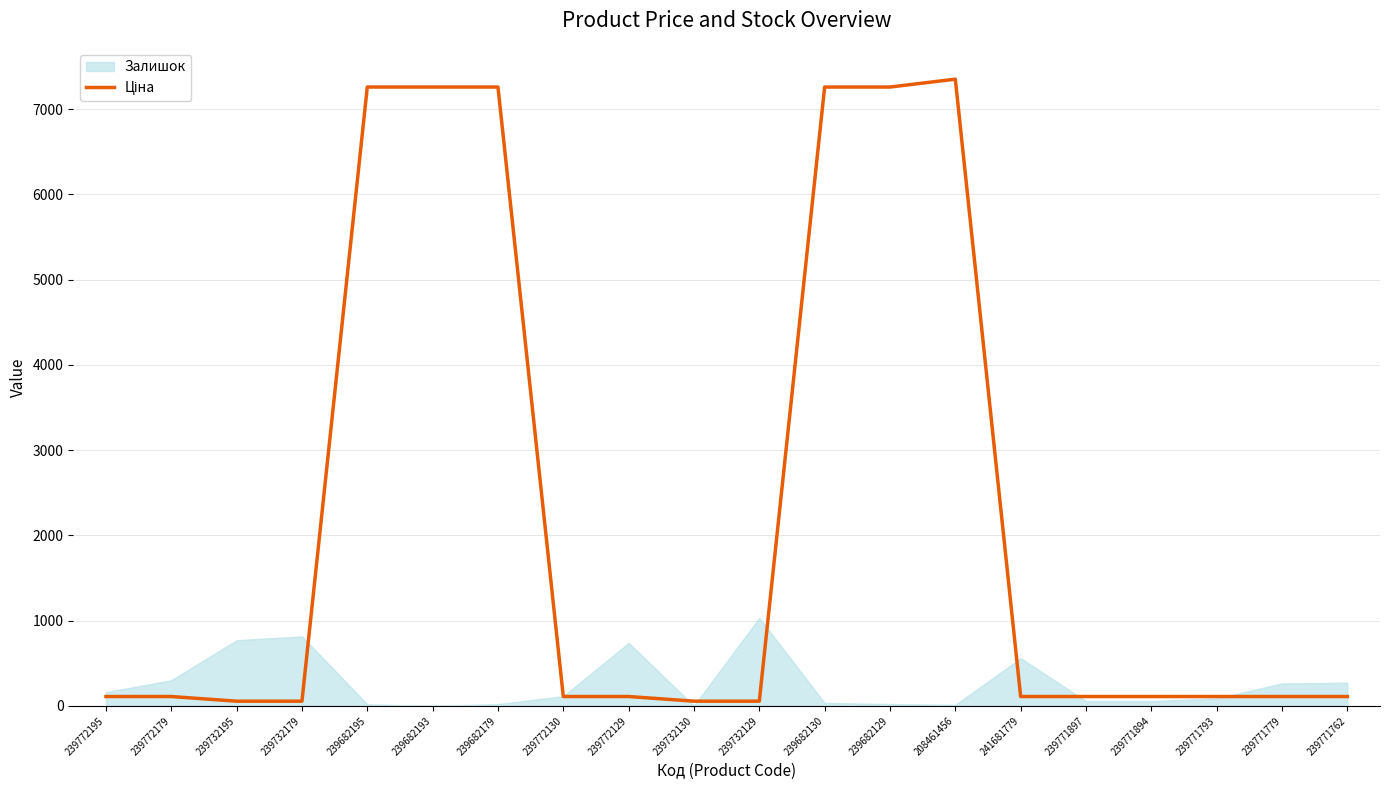

What is the change in value from 239772195 to 239682193?

+7149.9